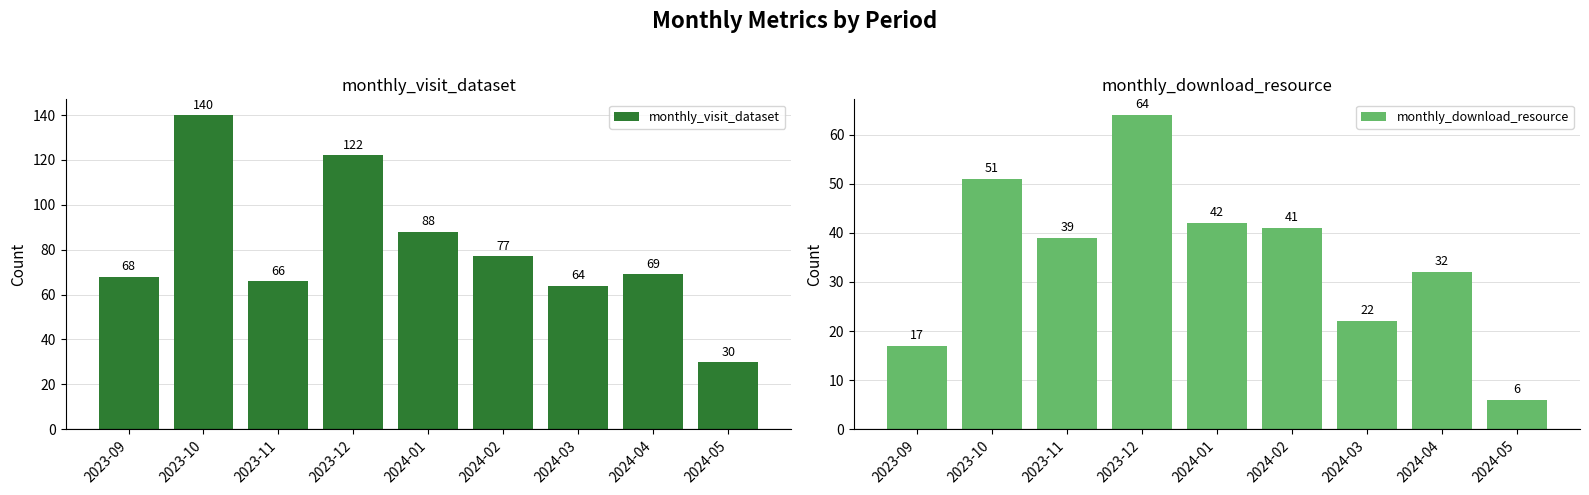

How many groups of bars are there?

9